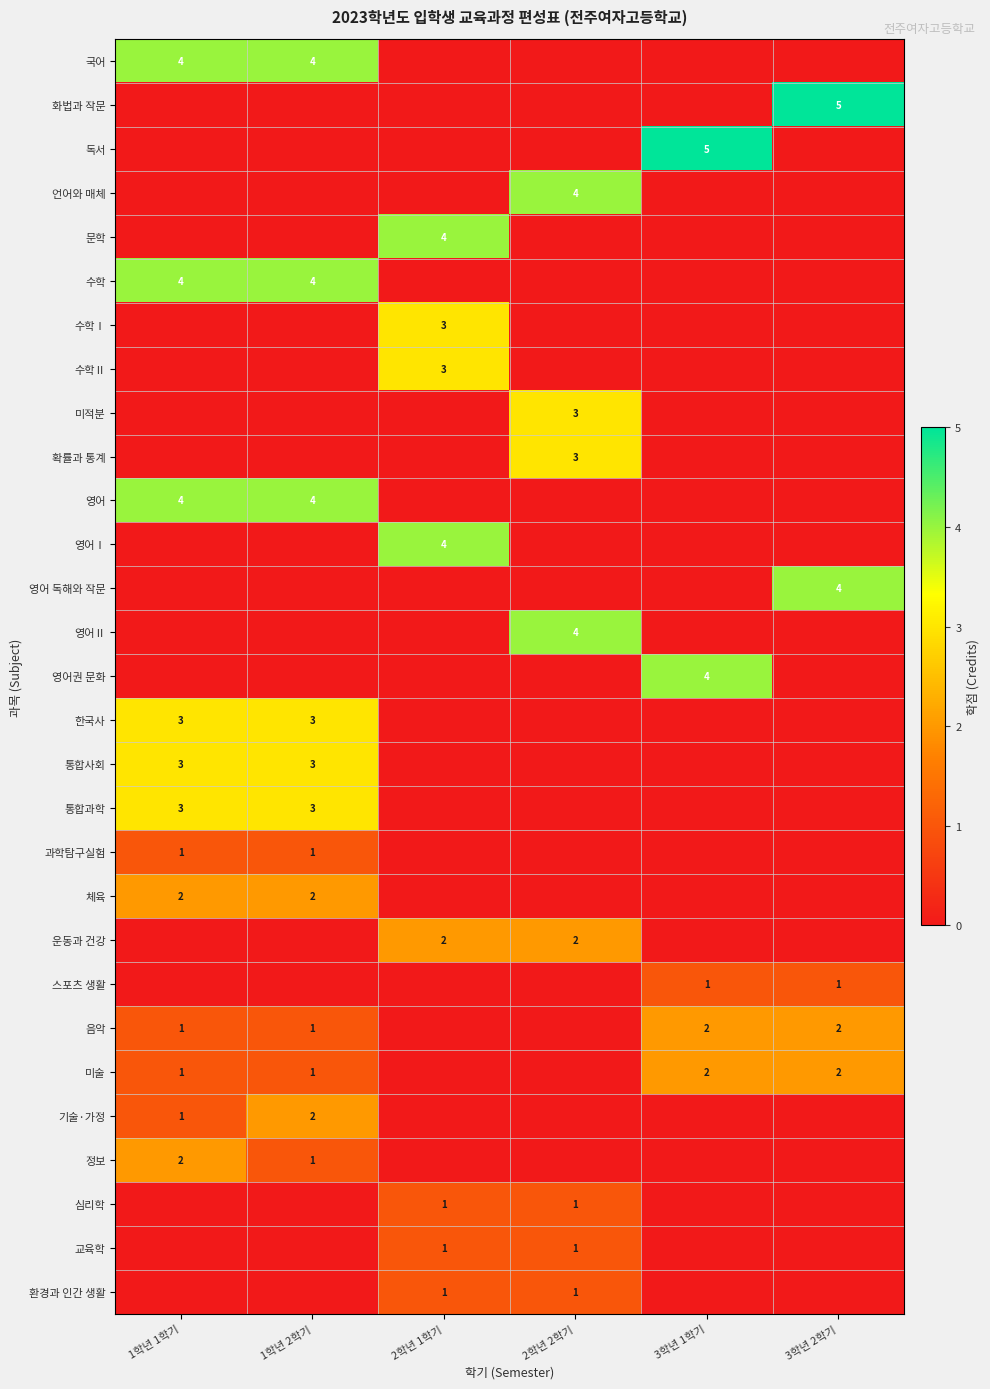

The 한국사 series shows 5 at 1학년 2학기. True or false?

False